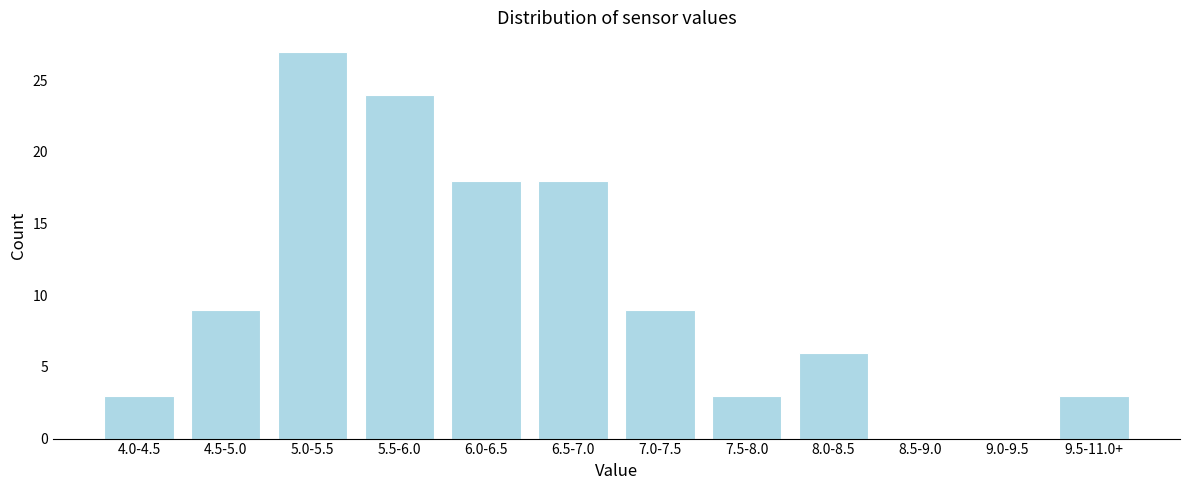

Reading left to right, transcribe all the data shown in this chart.

4.0-4.5=3	4.5-5.0=9	5.0-5.5=27	5.5-6.0=24	6.0-6.5=18	6.5-7.0=18	7.0-7.5=9	7.5-8.0=3	8.0-8.5=6	8.5-9.0=0	9.0-9.5=0	9.5-11.0+=3